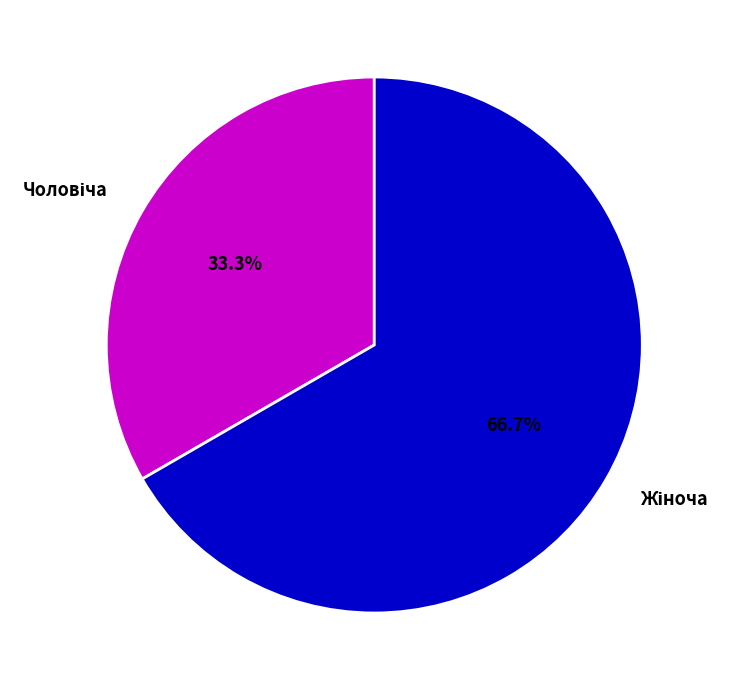

Count the number of slices in the pie.

2